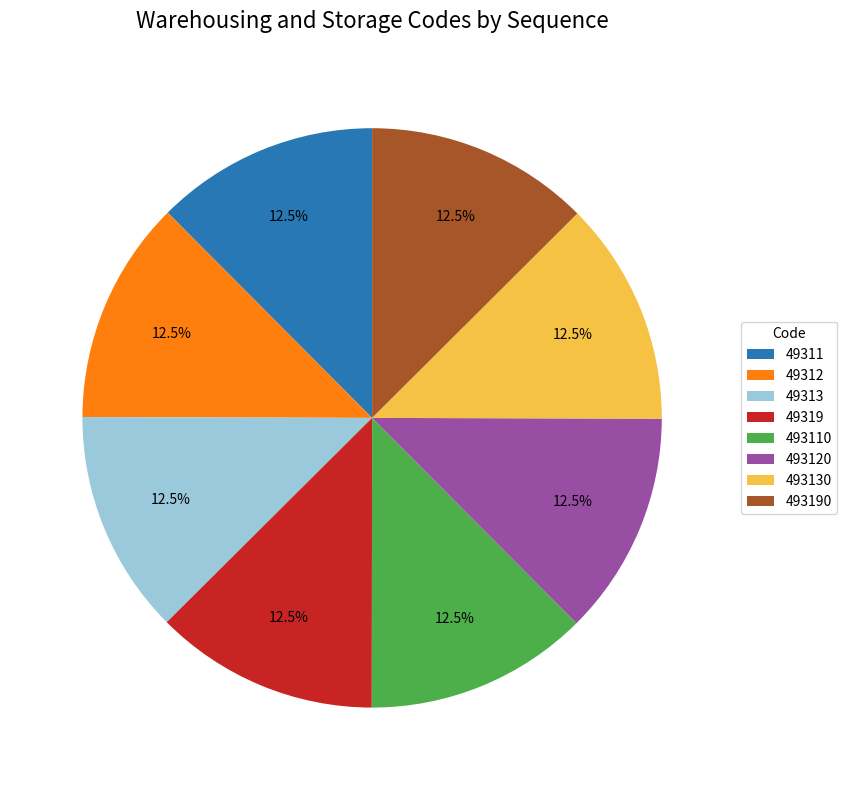

Does 493120 account for over 50% of the chart?

No